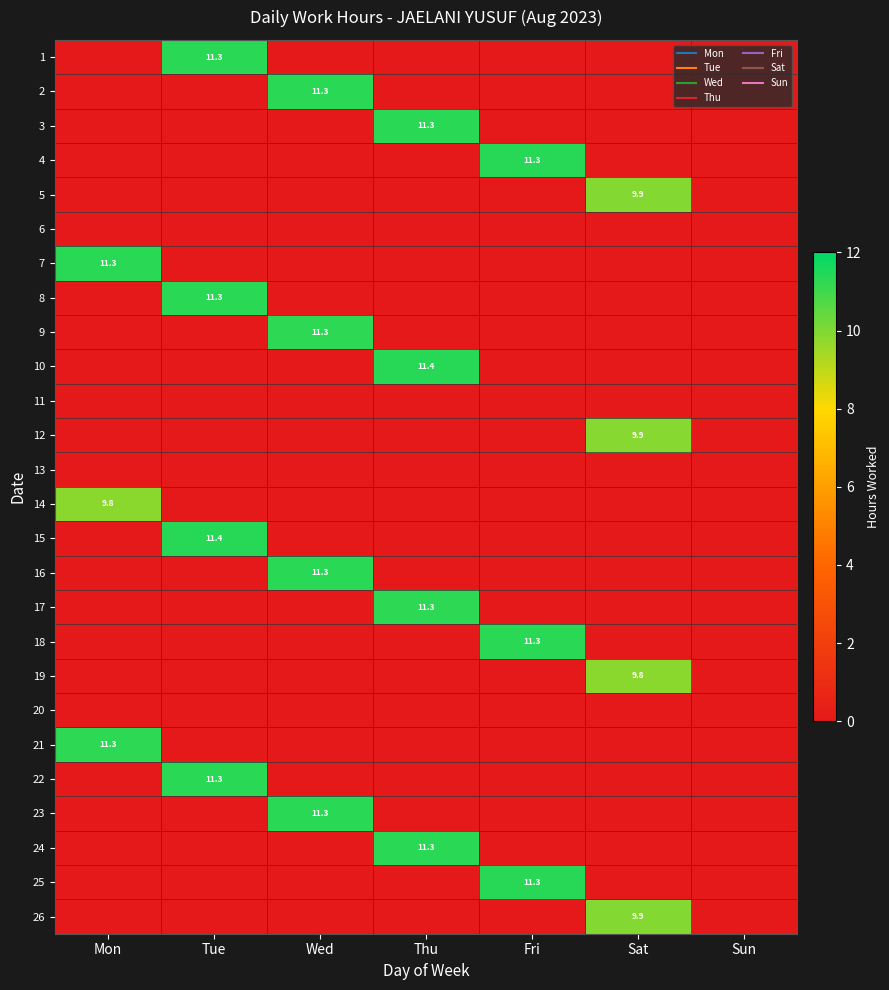

Rank the series by their maximum value, from lowest to highest.

6, 11, 13, 20, 14, 19, 12, 26, 5, 17, 9, 21, 1, 24, 8, 18, 22, 3, 2, 7, 16, 23, 4, 25, 10, 15